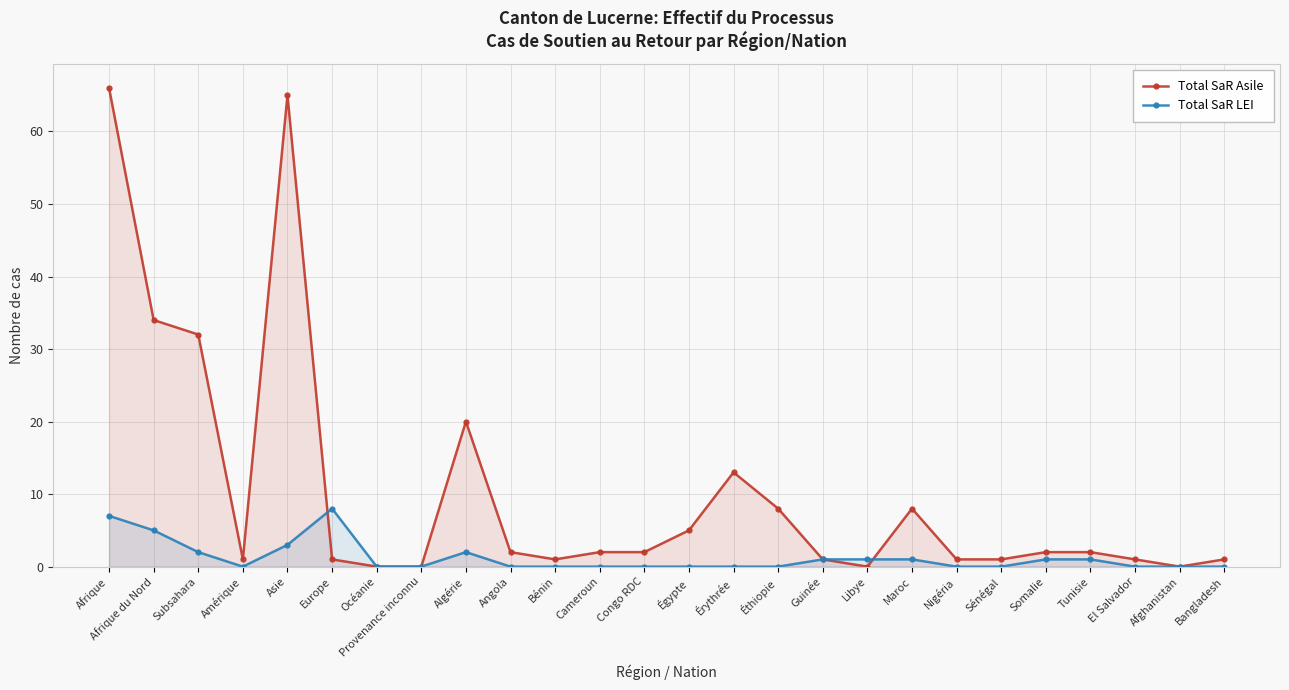

What position from the left is Libye?

18